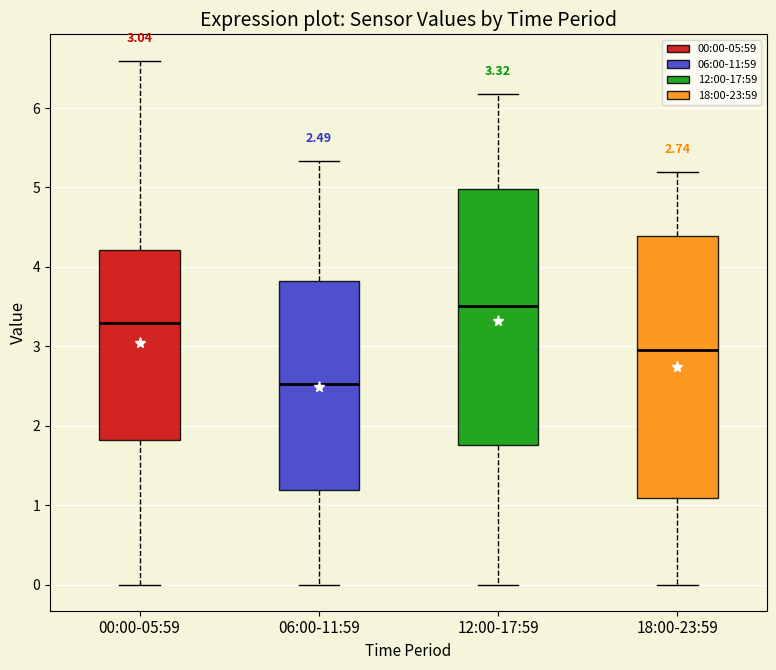

Which box's median line is the lowest?

06:00-11:59